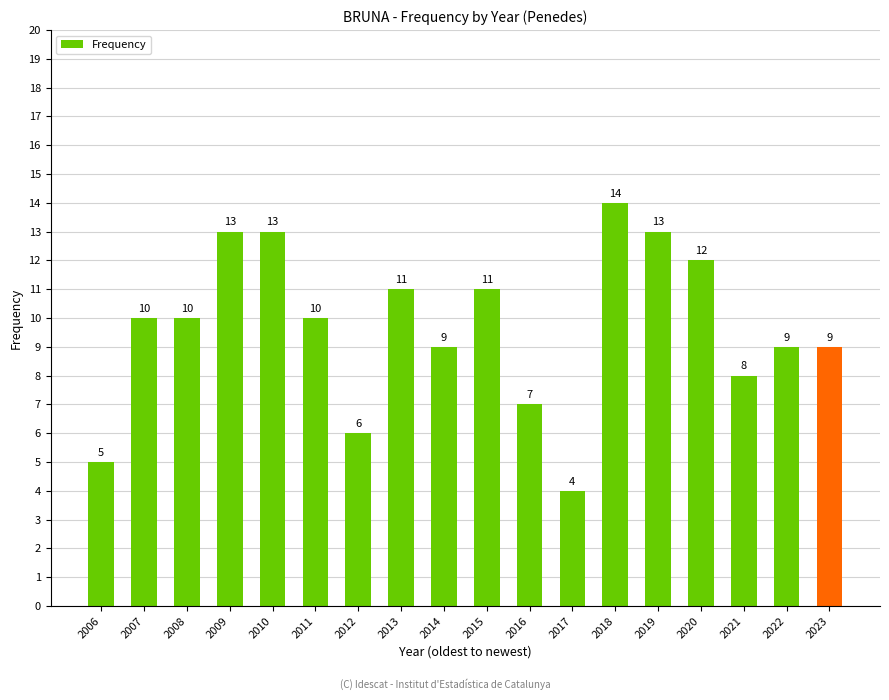

What is the ratio of the value at 2011 to the value at 2010?

0.8